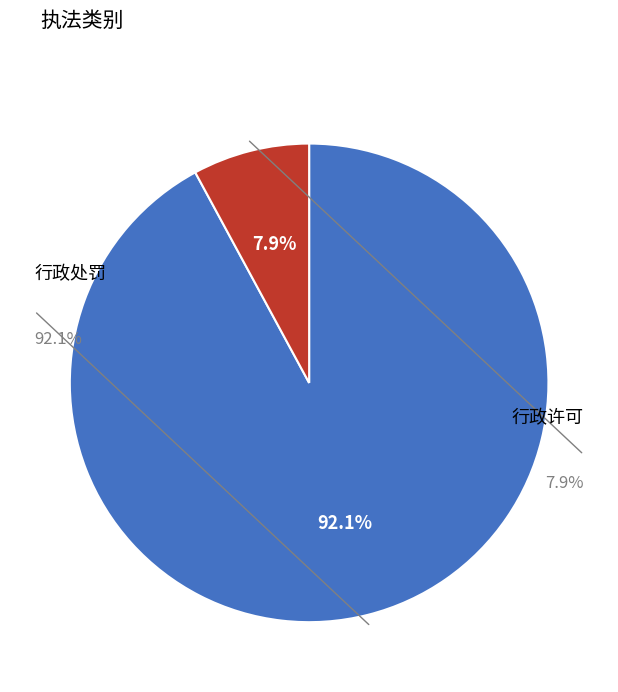

The 行政许可 slice represents 8% of the pie. True or false?

True